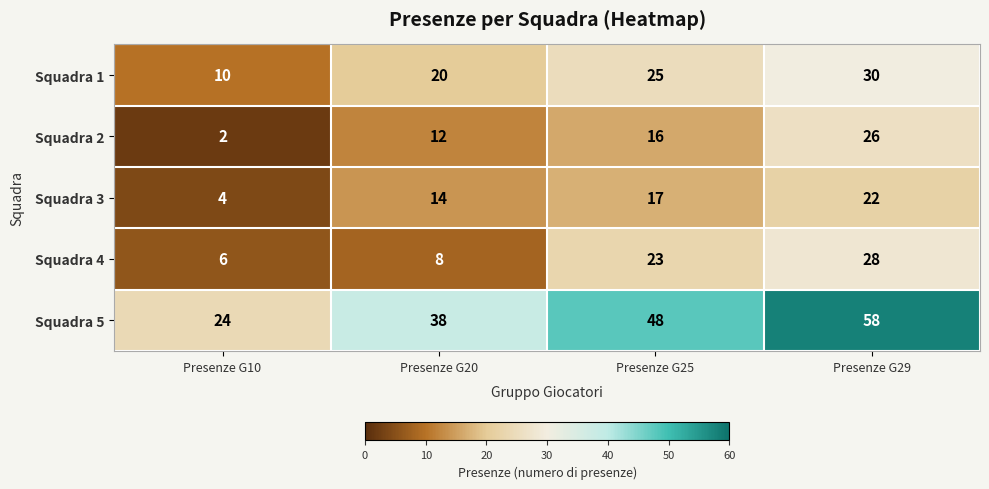

Which series has the largest total across all categories?

Squadra 5